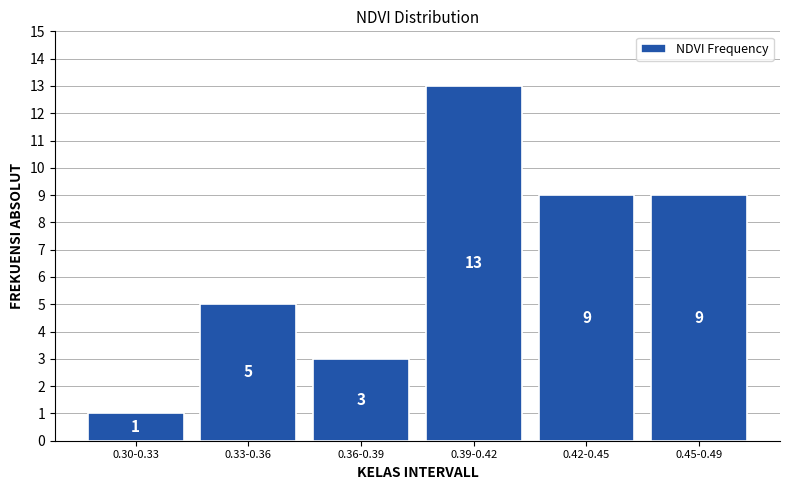

Reading left to right, list all the values displayed in this chart.

1	5	3	13	9	9